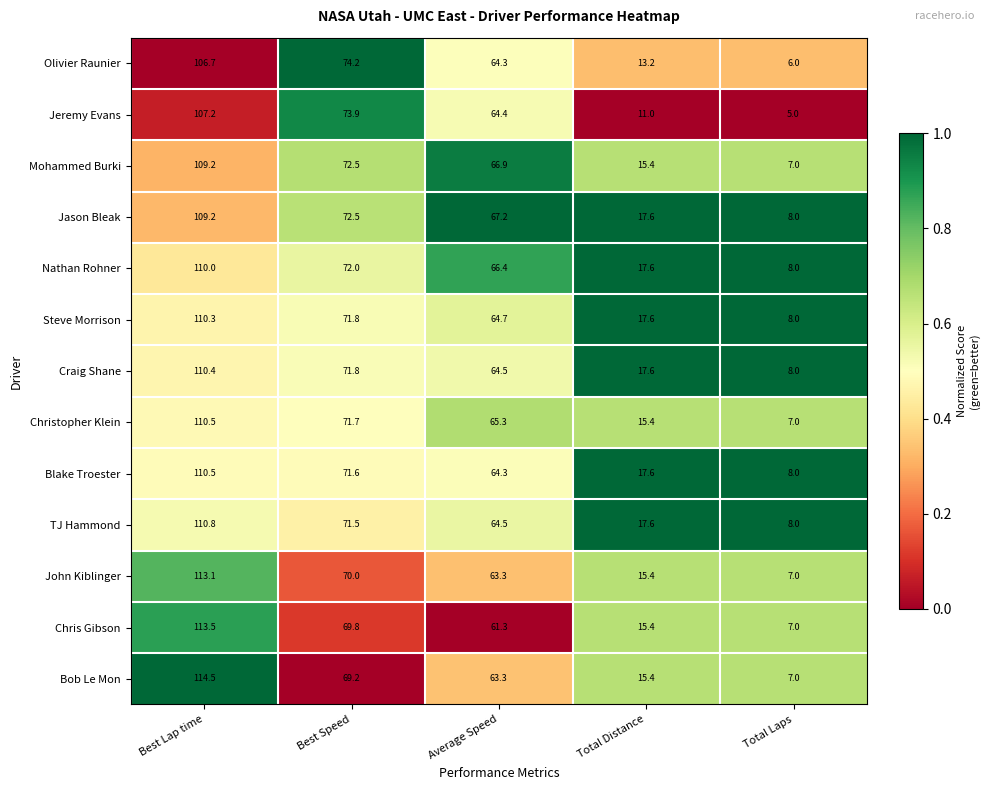

Is it true that Christopher Klein equals 110.5 at Best Lap time?

True